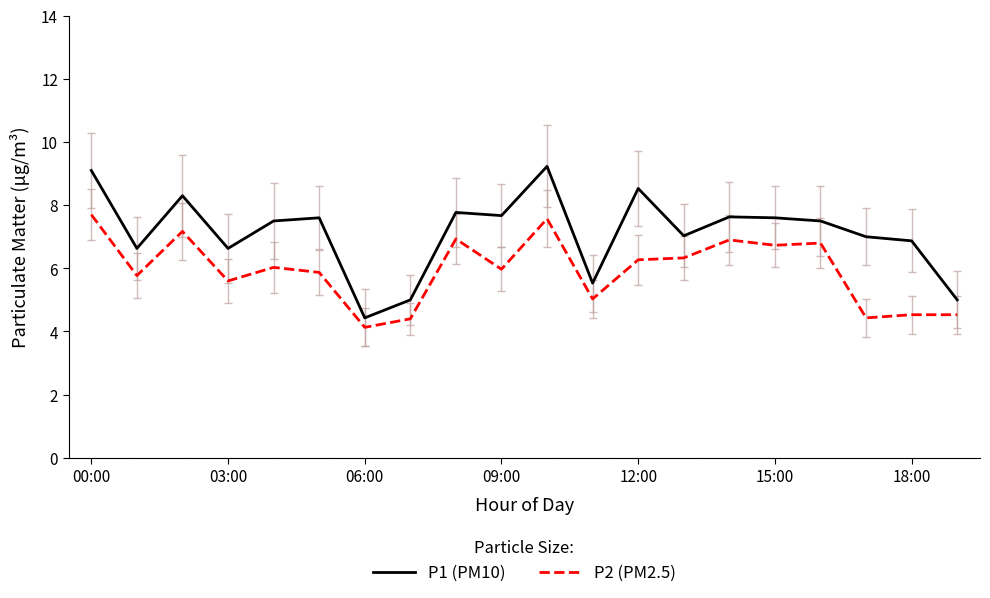

What is the greatest value displayed?

9.2